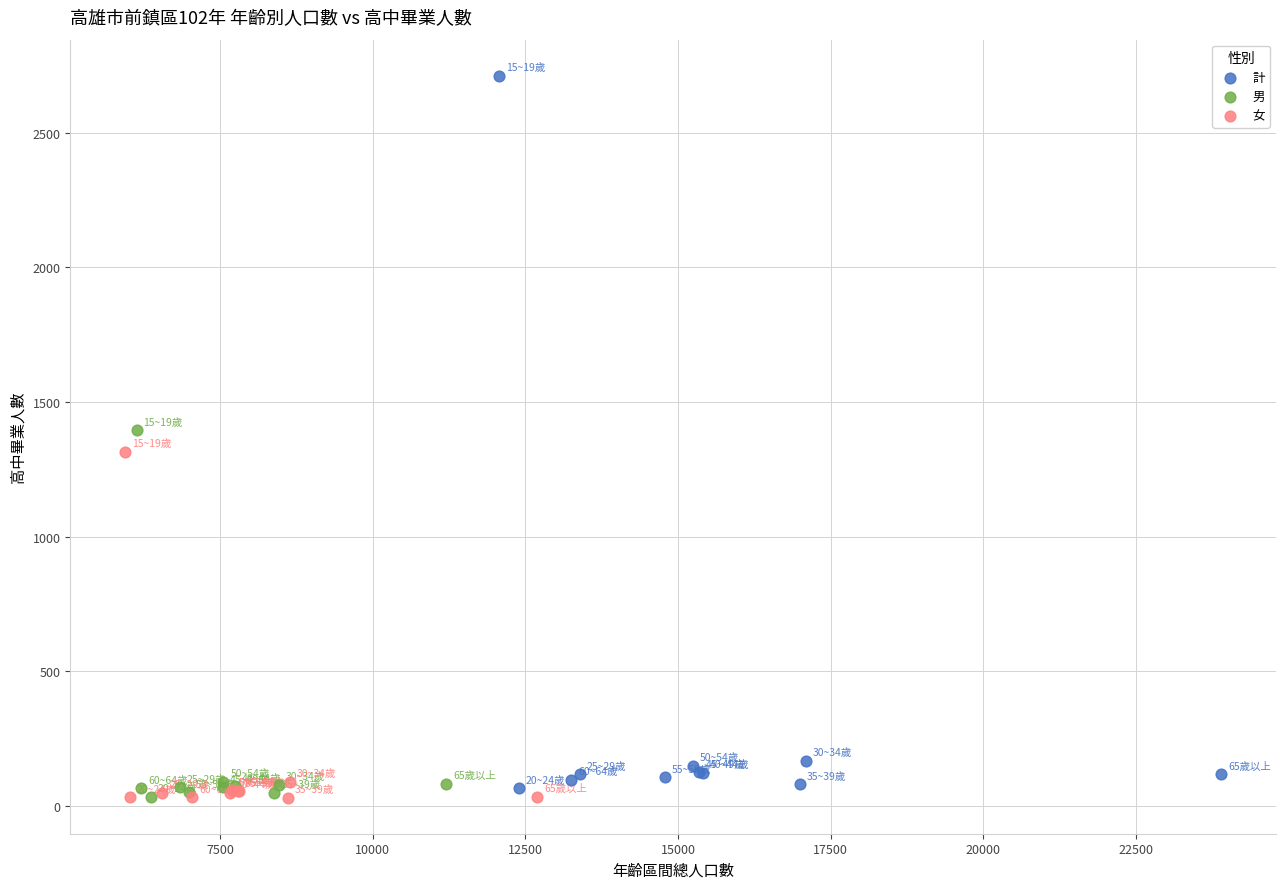

Which series has the widest spread of Y values?

計